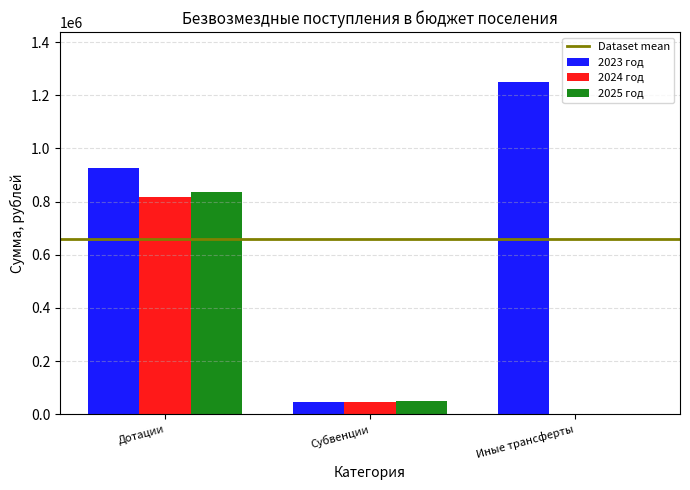

The 2025 год series shows 49348.0 at Субвенции. True or false?

True